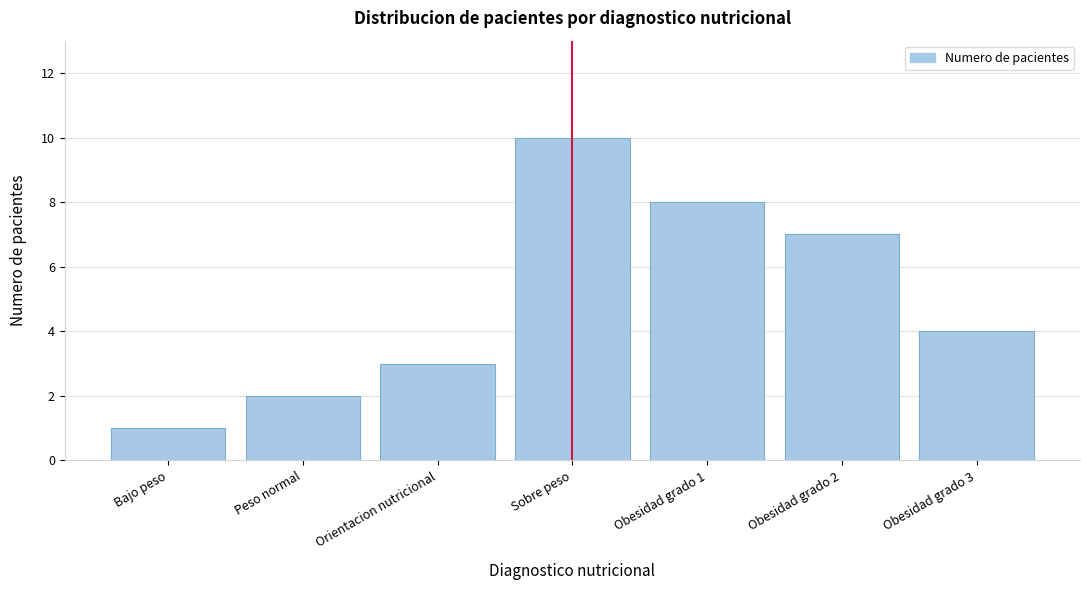

Reading left to right, list all the values displayed in this chart.

Bajo peso=1	Peso normal=2	Orientacion nutricional=3	Sobre peso=10	Obesidad grado 1=8	Obesidad grado 2=7	Obesidad grado 3=4